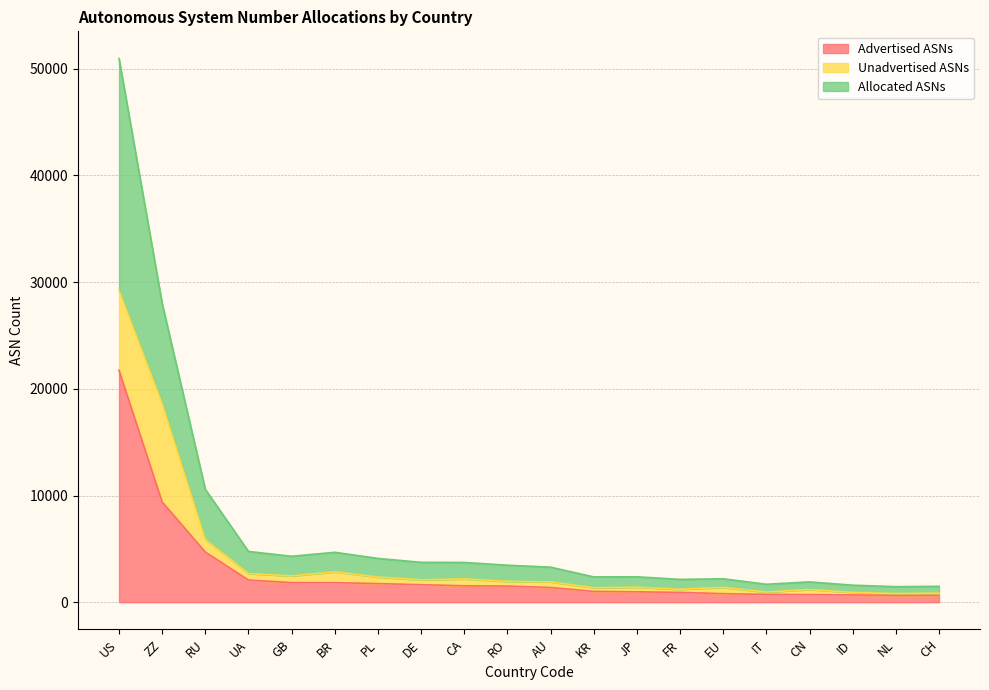

What position from the left is ID?

18